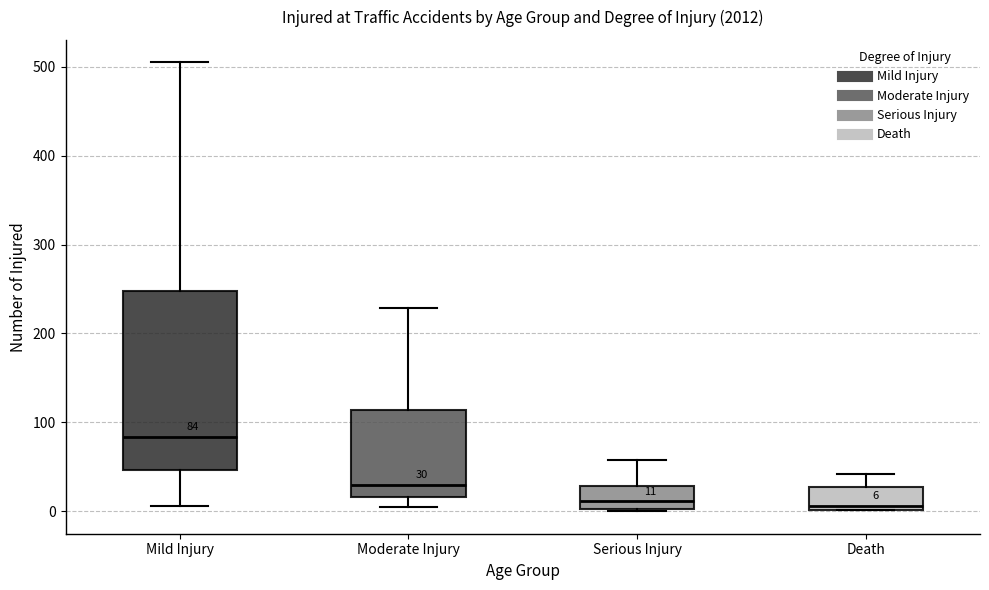

Which box's median line is the highest?

Mild Injury